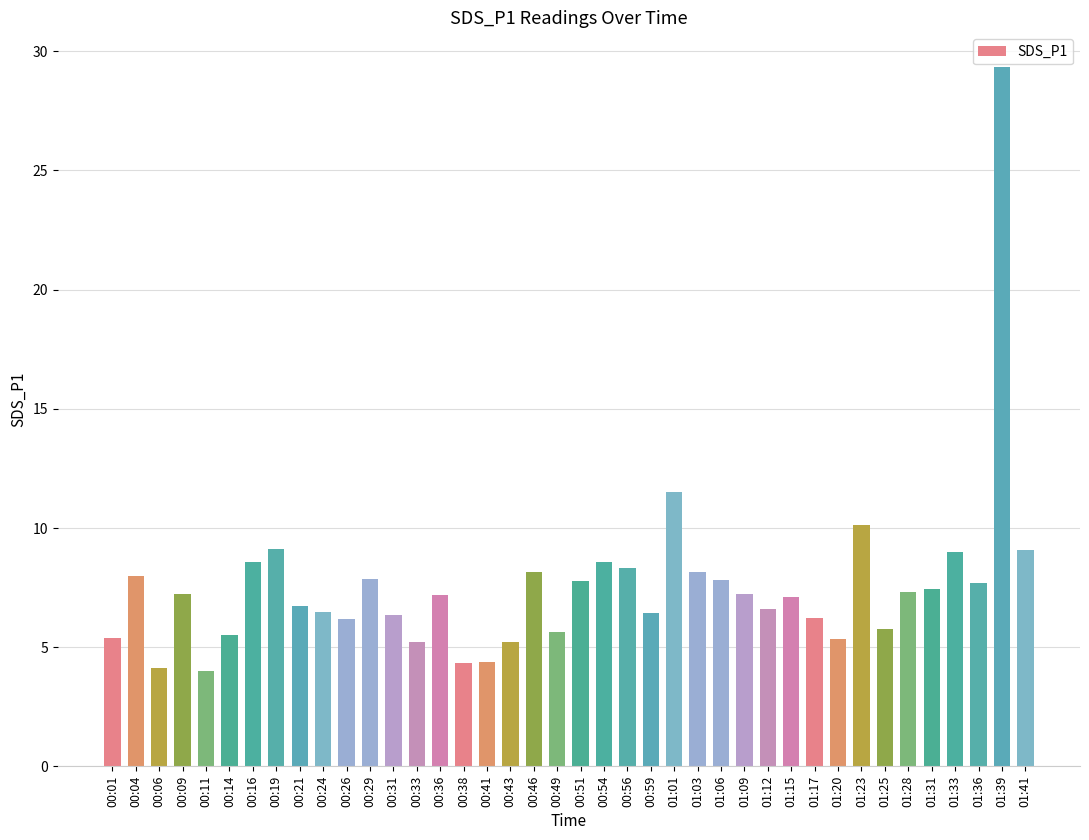

How many bars are there in total?

40